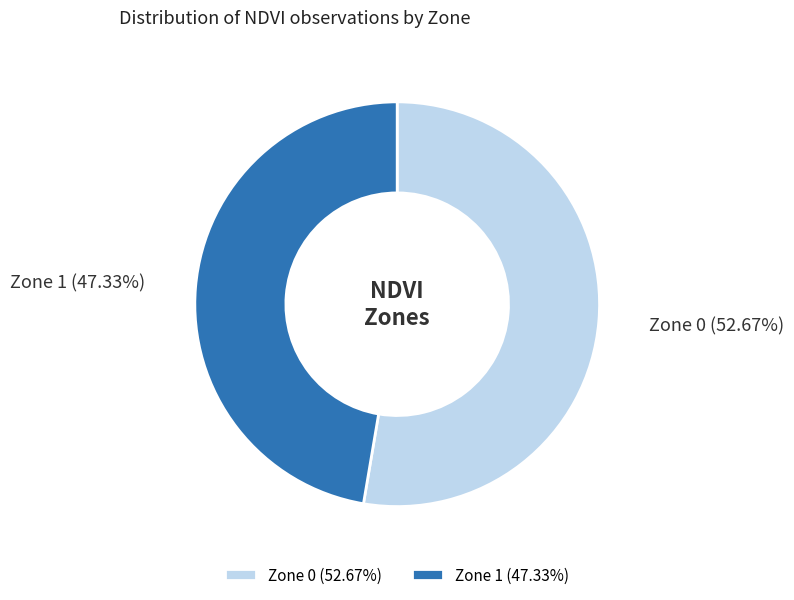

What portion of the pie excludes Zone 0?

47.3%